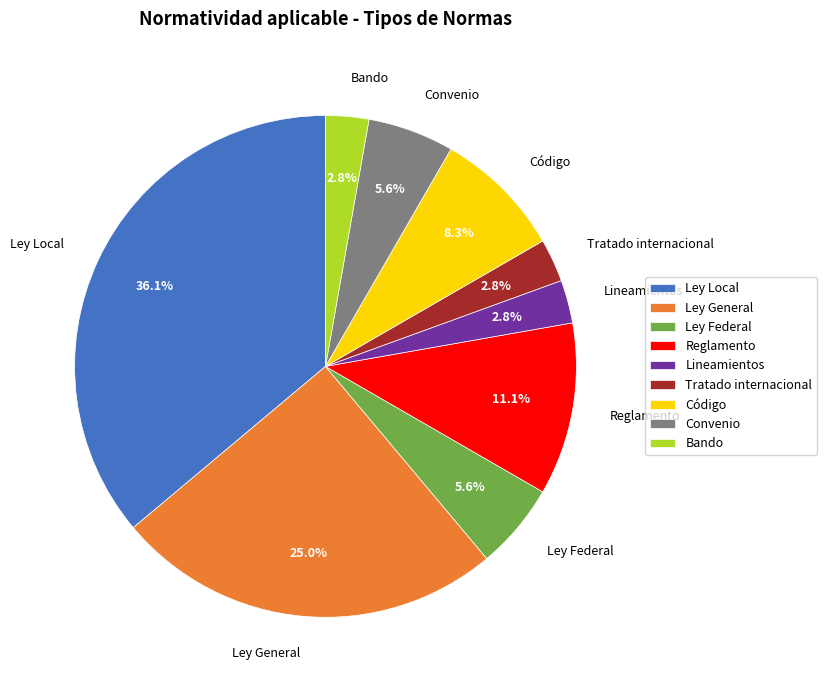

Is there any slice that represents more than half of the pie?

No